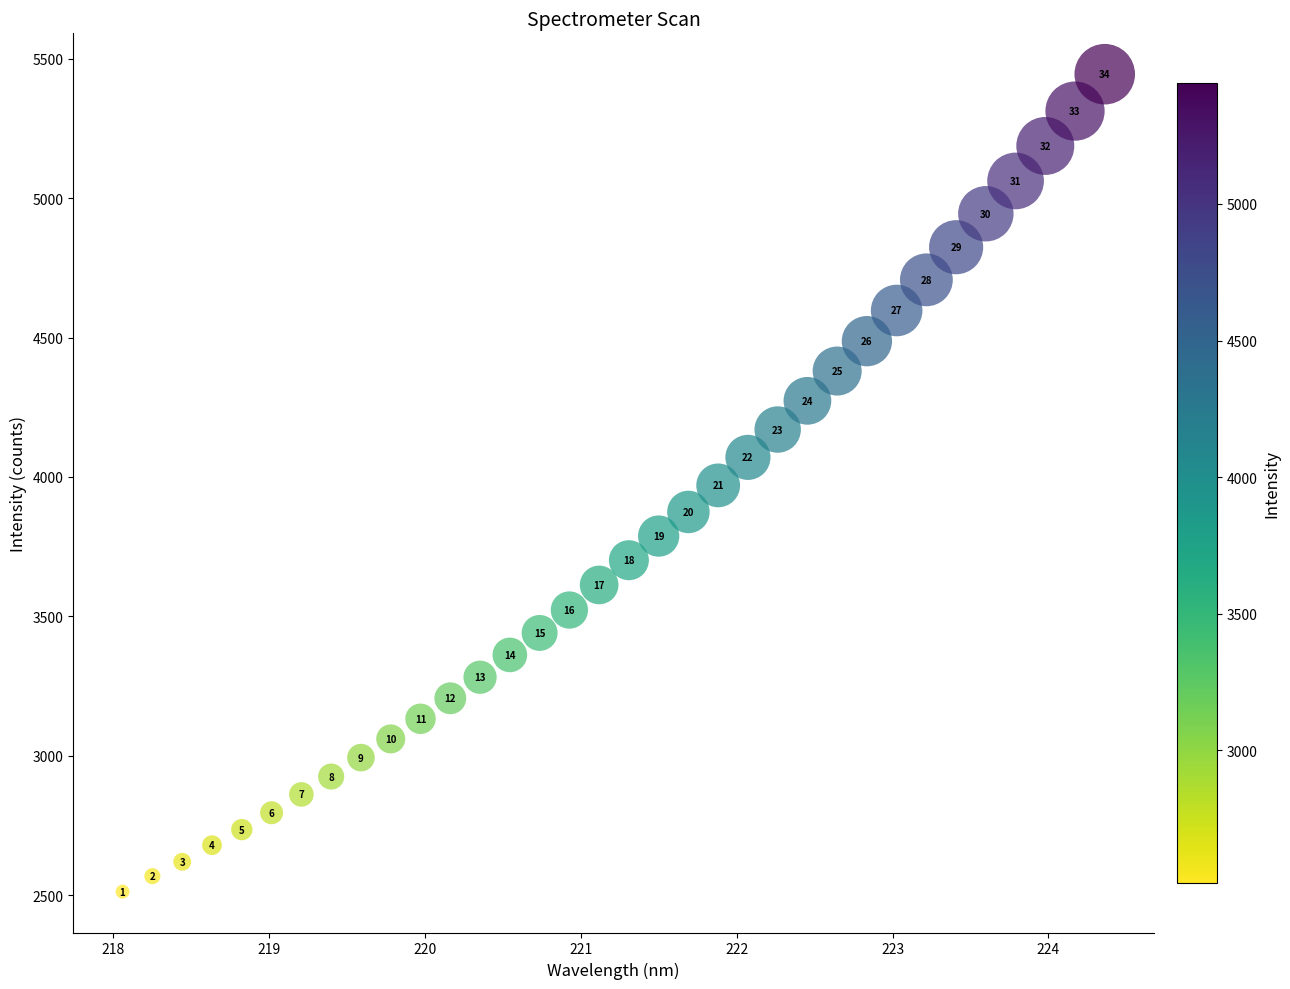

What is the range of X values (max minus min)?

6.3